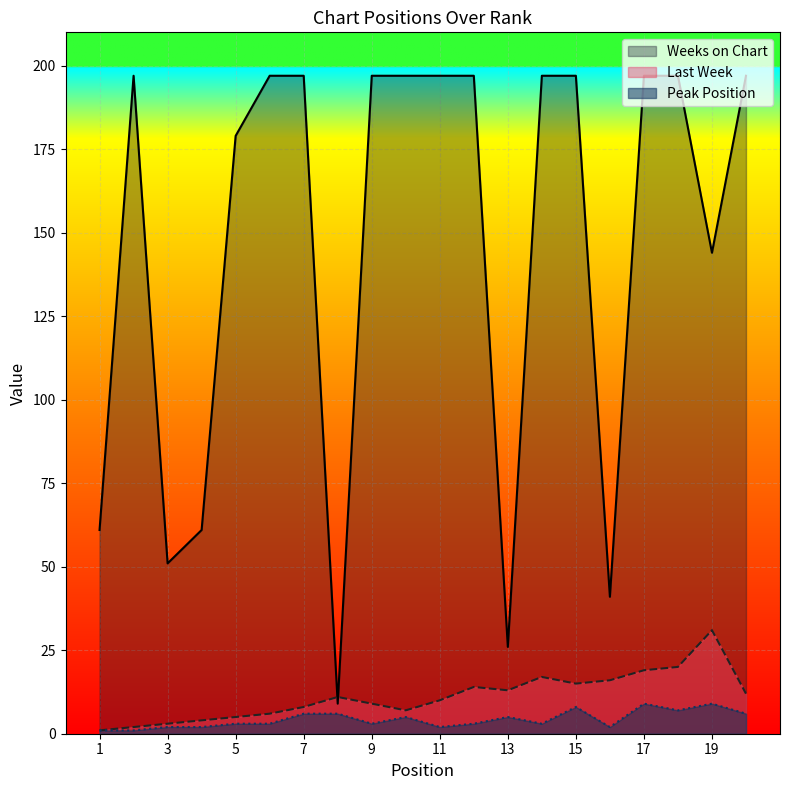

List the labels in order of Weeks on Chart value, largest first.

2, 6, 7, 9, 10, 11, 12, 14, 15, 17, 18, 20, 5, 19, 1, 4, 3, 16, 13, 8